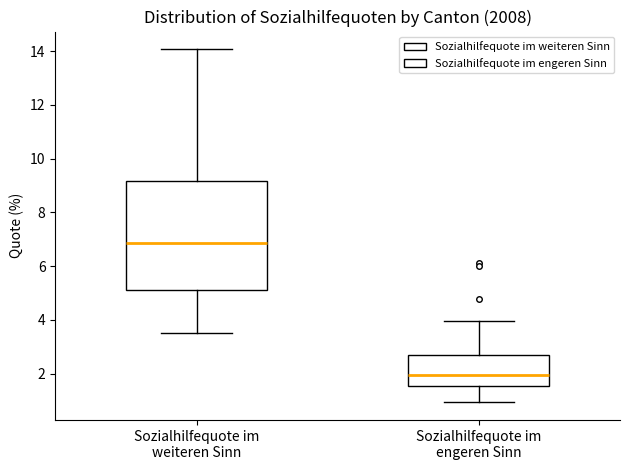

Which box has the highest median line?

Sozialhilfequote im weiteren Sinn